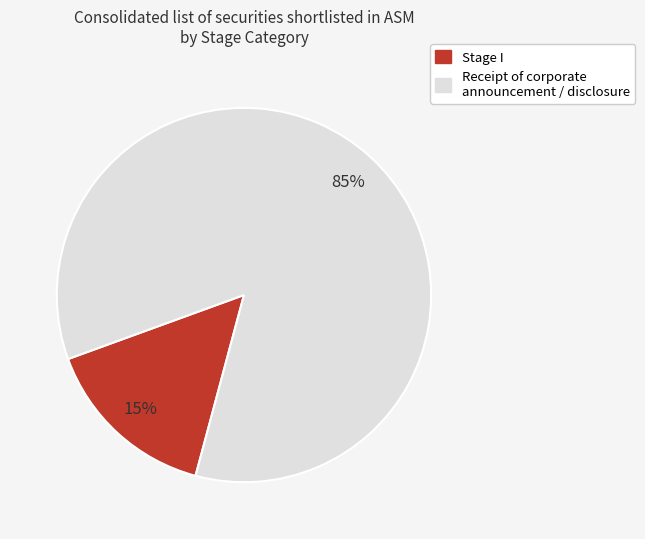

Is there a majority slice in this chart?

Yes